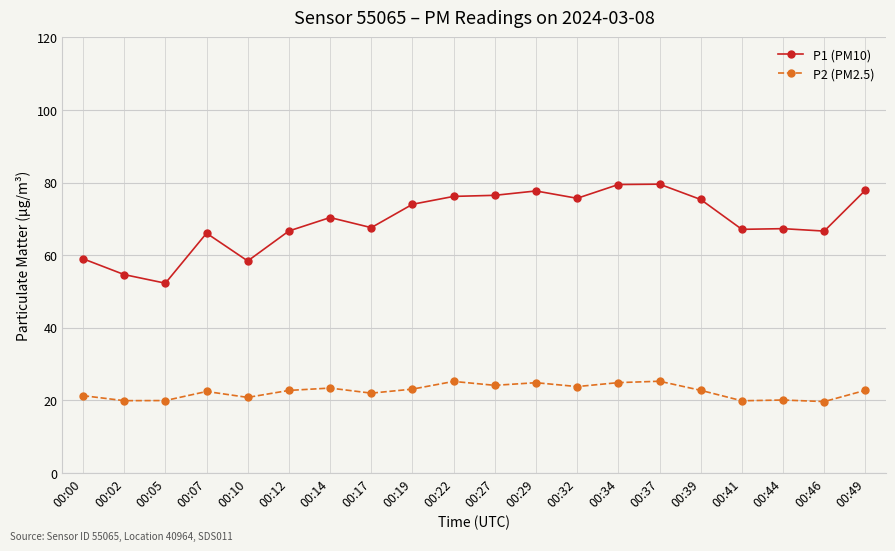

Which series has the largest total across all categories?

P1 (PM10)